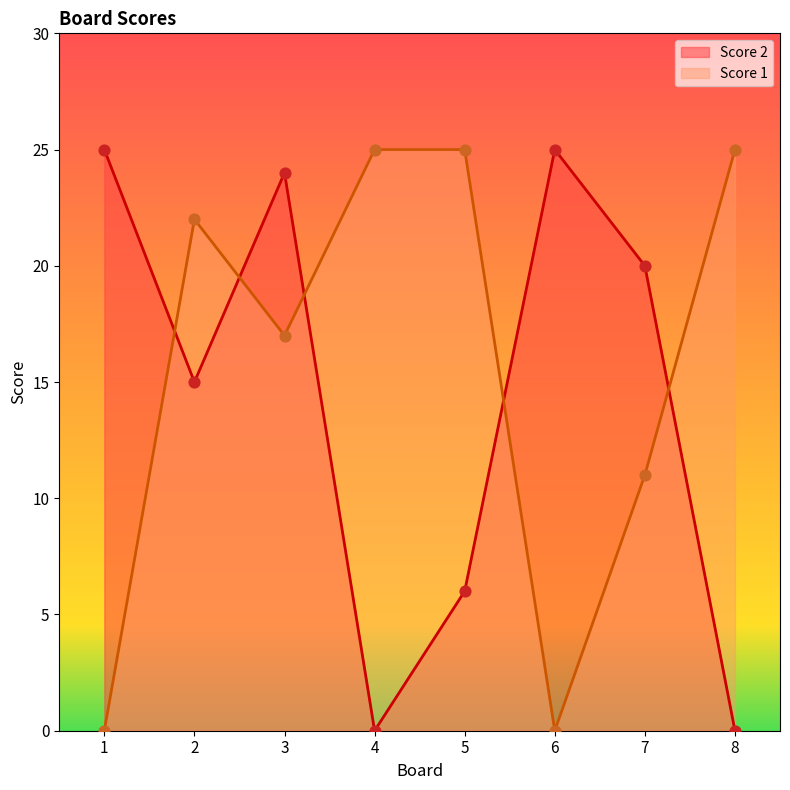

What are all the series names shown in the legend?

Score 2, Score 1